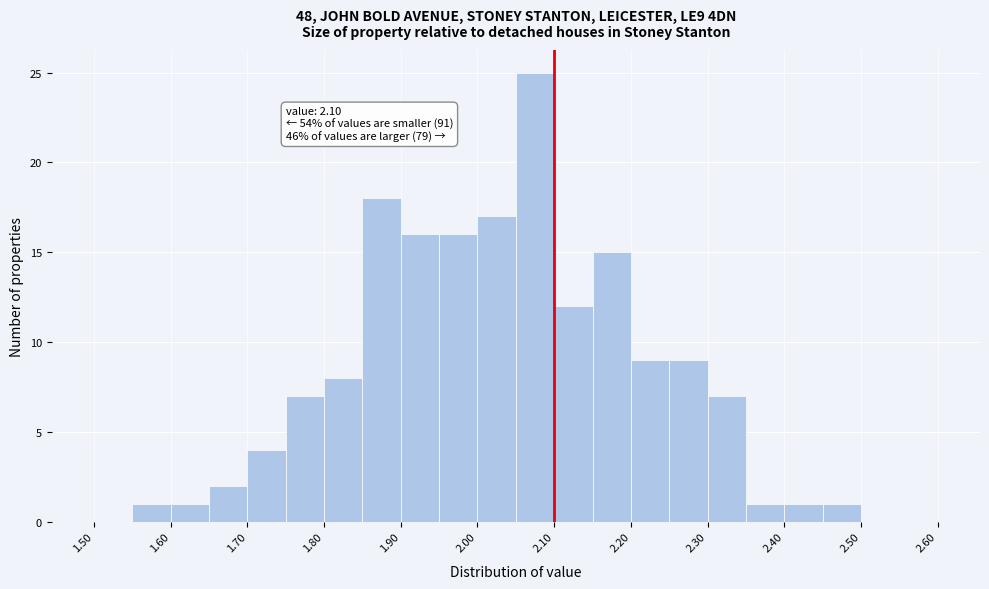

Which range on the x-axis has the tallest bar?

2.05 to 2.10